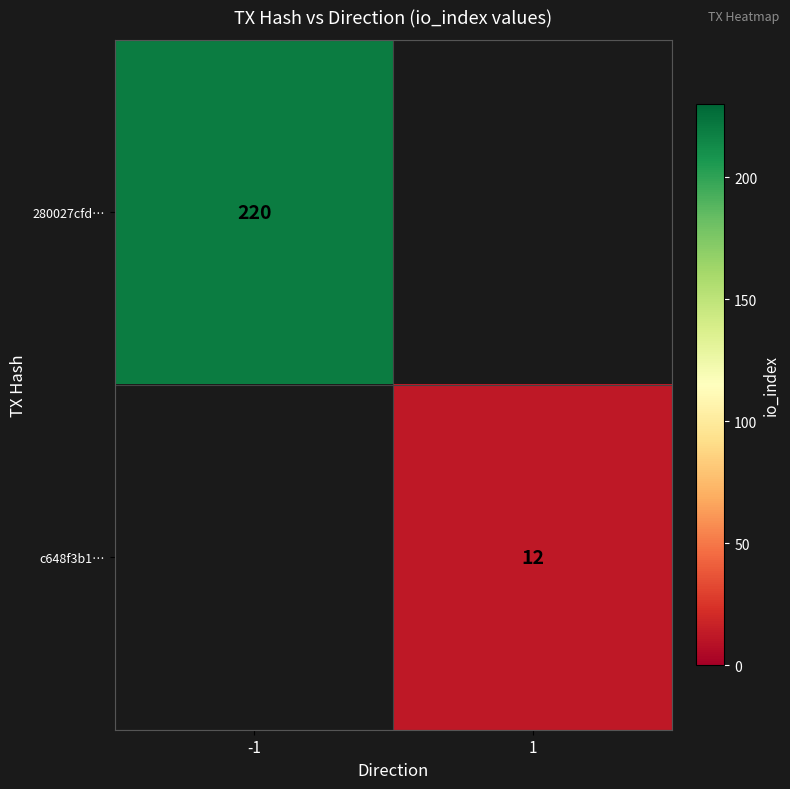

At how many categories does at least one series exceed 25?

1